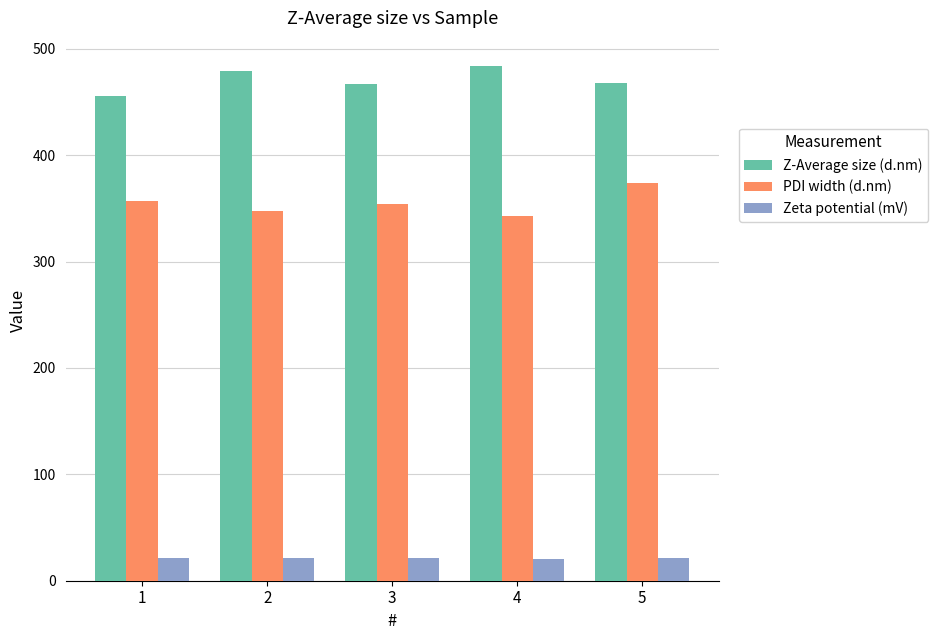

What is the spread (max minus min) of values at 2?

457.8